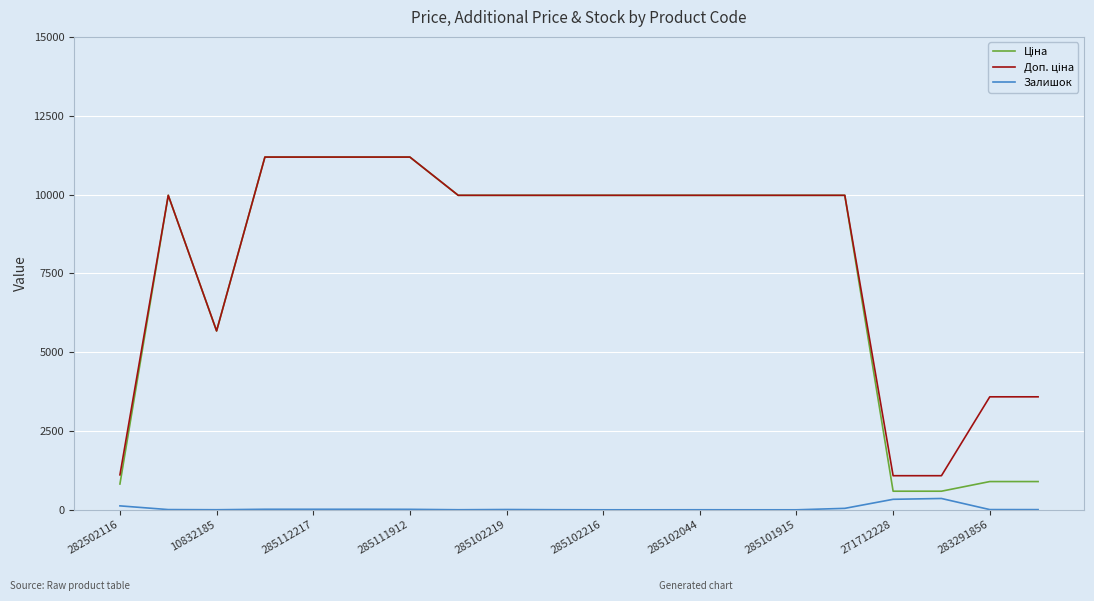

Is this an area chart (filled region under the line)?

No